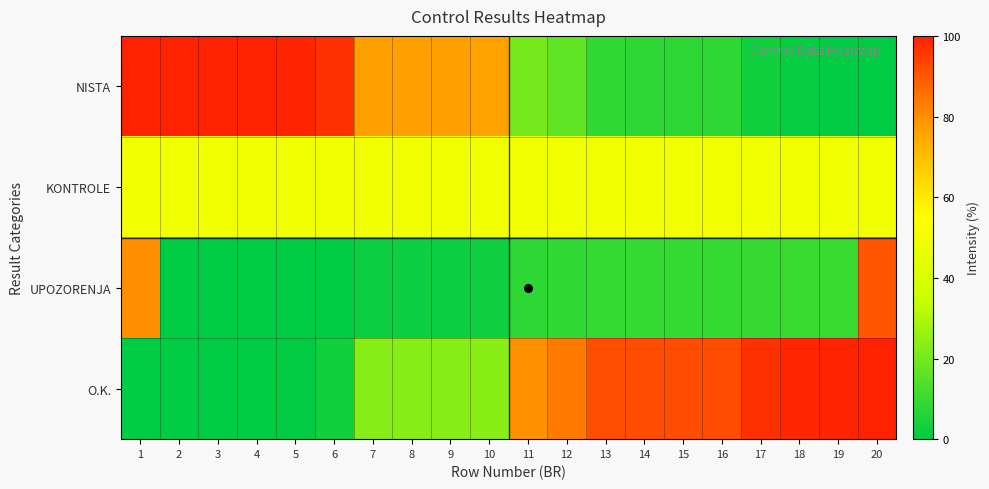

List the series in order of their peak value, highest first.

NISTA, O.K., UPOZORENJA, KONTROLE